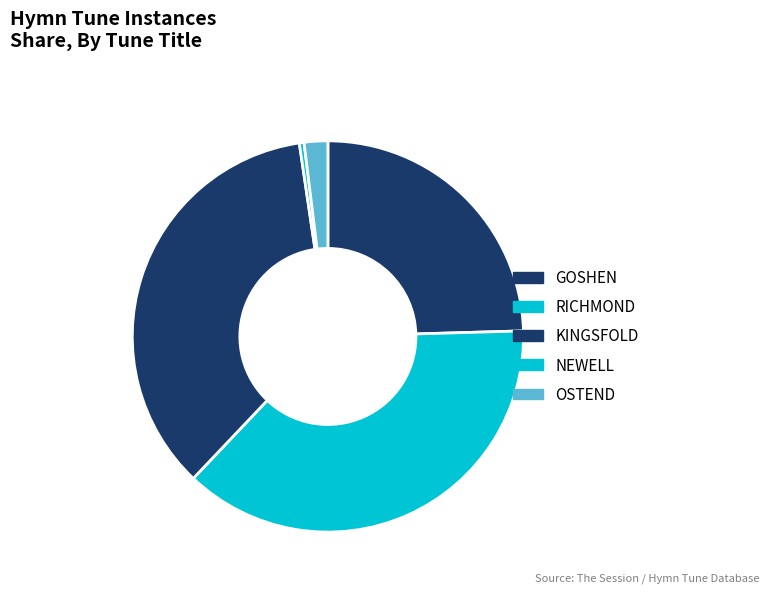

How many segments does this pie chart have?

5